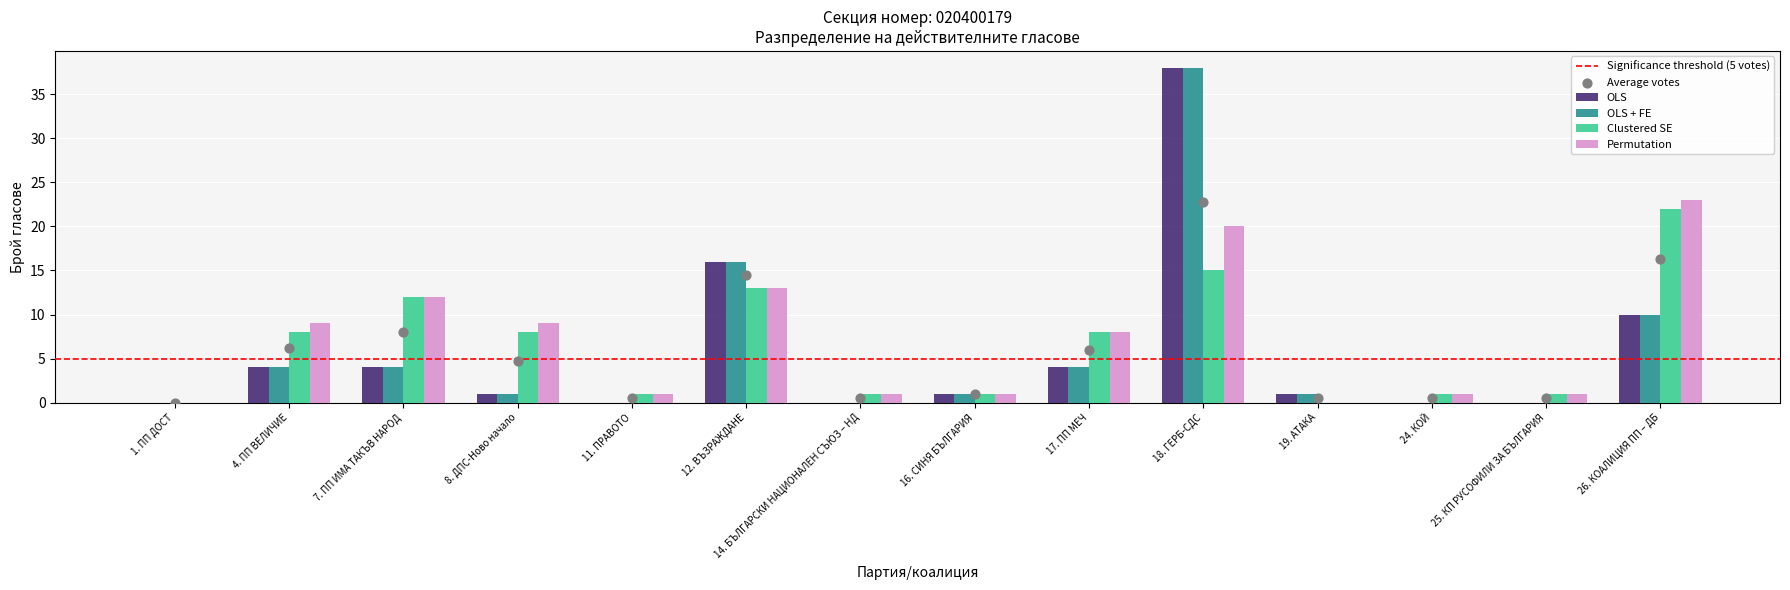

What are all the series names shown in the legend?

OLS, OLS + FE, Clustered SE, Permutation